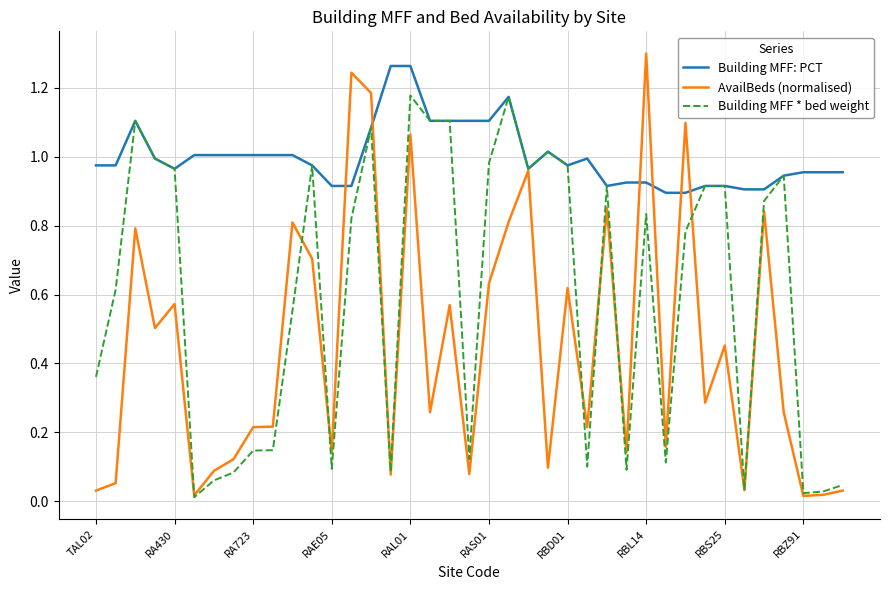

Rank the series by their average value, from lowest to highest.

AvailBeds (normalised), Building MFF * bed weight, Building MFF: PCT